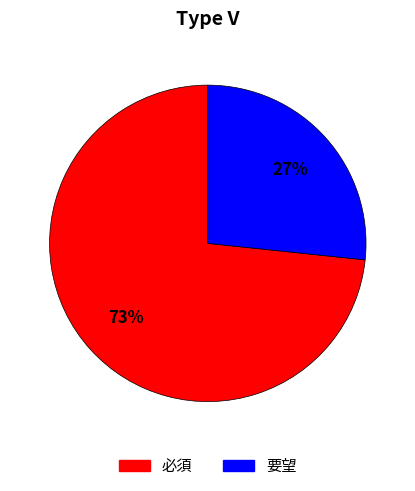

Is there a majority slice in this chart?

Yes